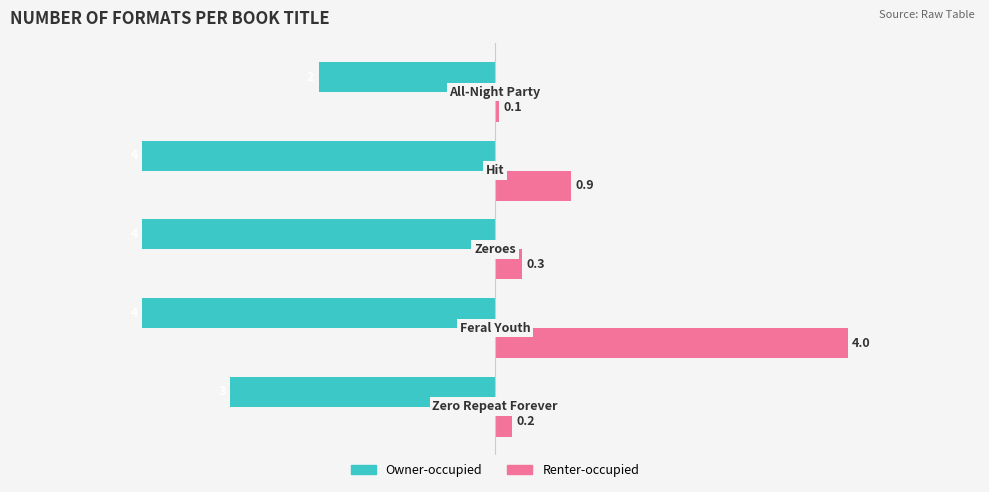

What is the difference between the maximum and second lowest values in the Owner-occupied series?

2.0